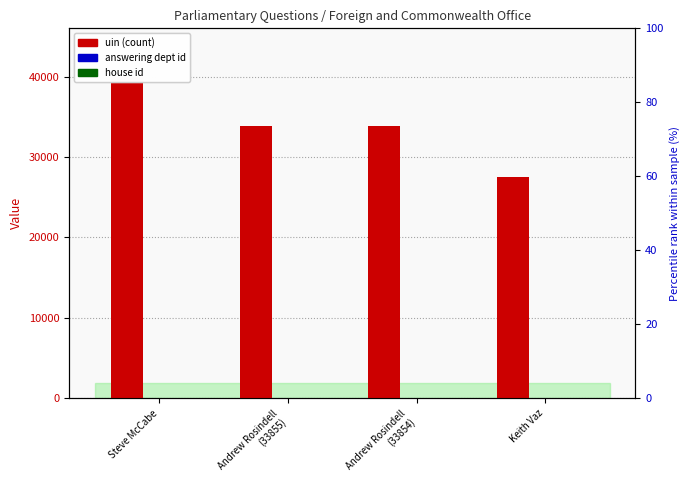

At how many categories does at least one series exceed 28674?

3